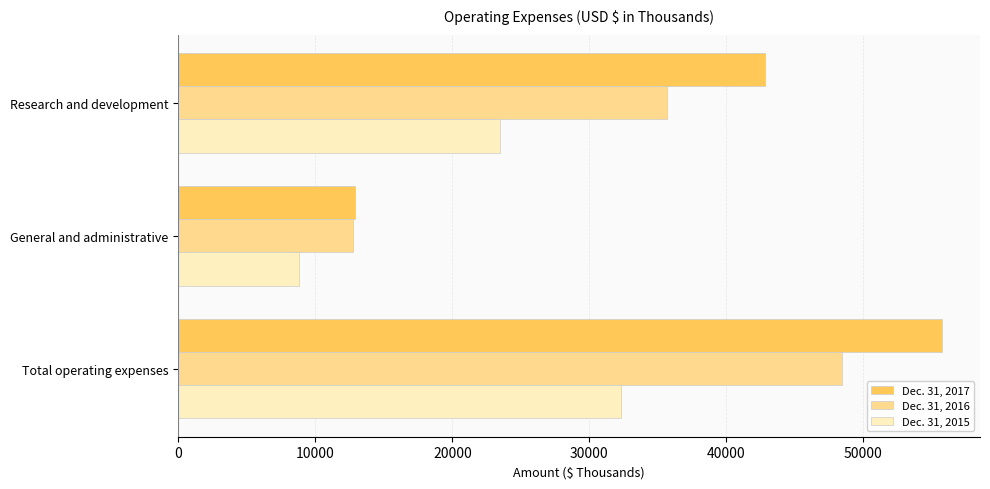

What is the sum of all Dec. 31, 2015 values?

64626